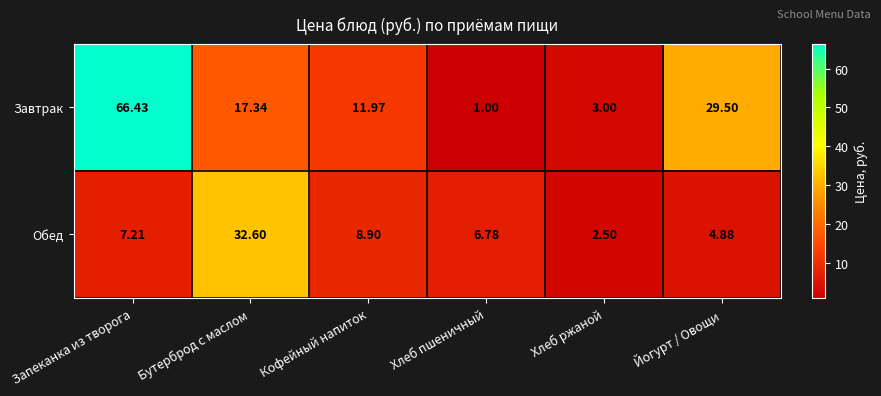

What is the spread (max minus min) of values at Запеканка из творога?

59.2